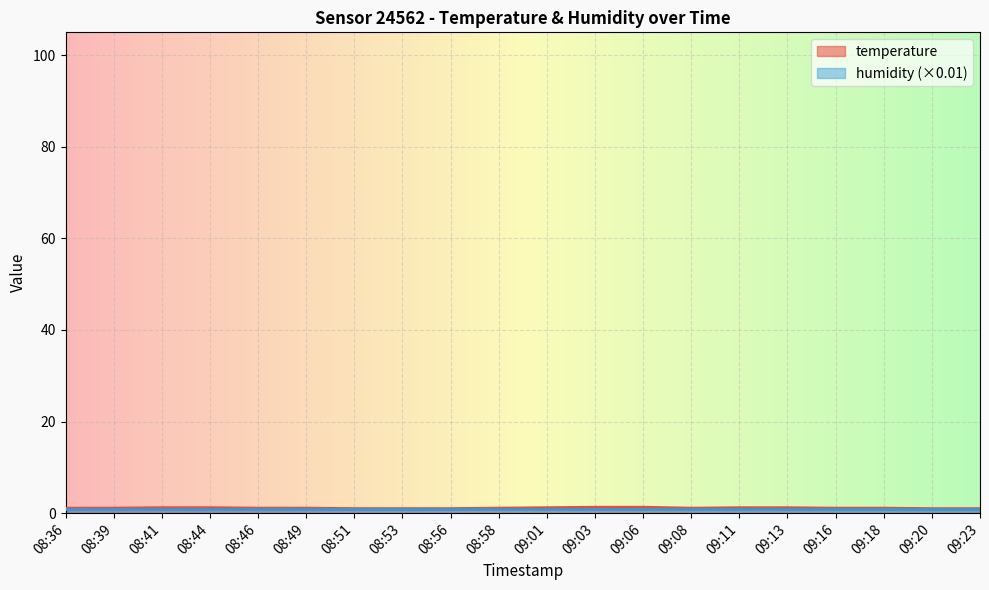

What is the maximum value shown in the chart?

1.3